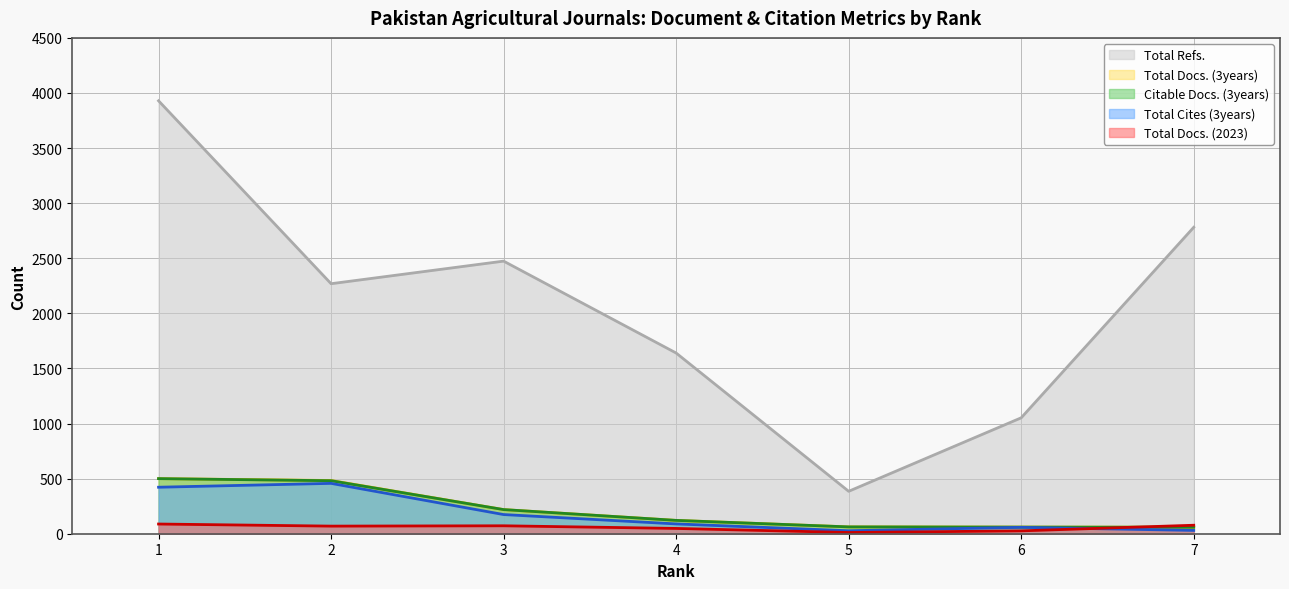

Rank the series by their maximum value, from lowest to highest.

Total Docs. (2023), Total Cites (3years), Total Docs. (3years), Citable Docs. (3years), Total Refs.